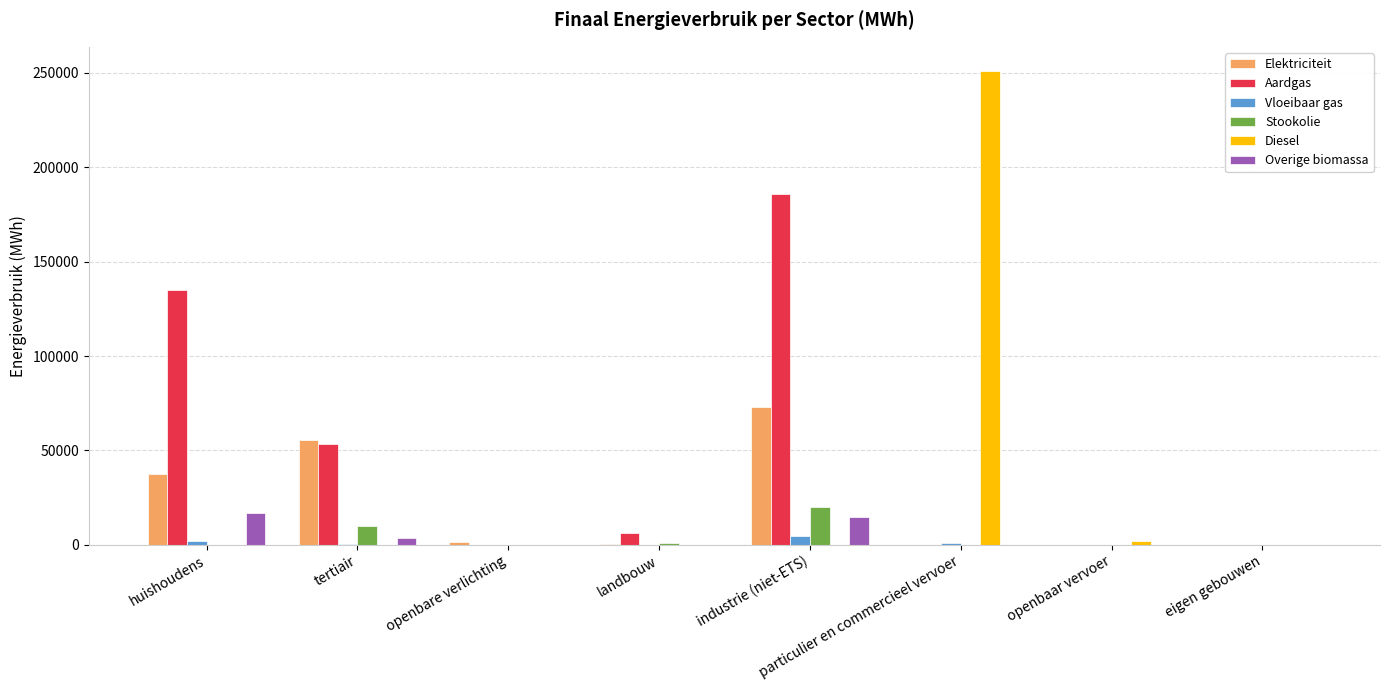

Which label corresponds to the largest value in the chart?

particulier en commercieel vervoer